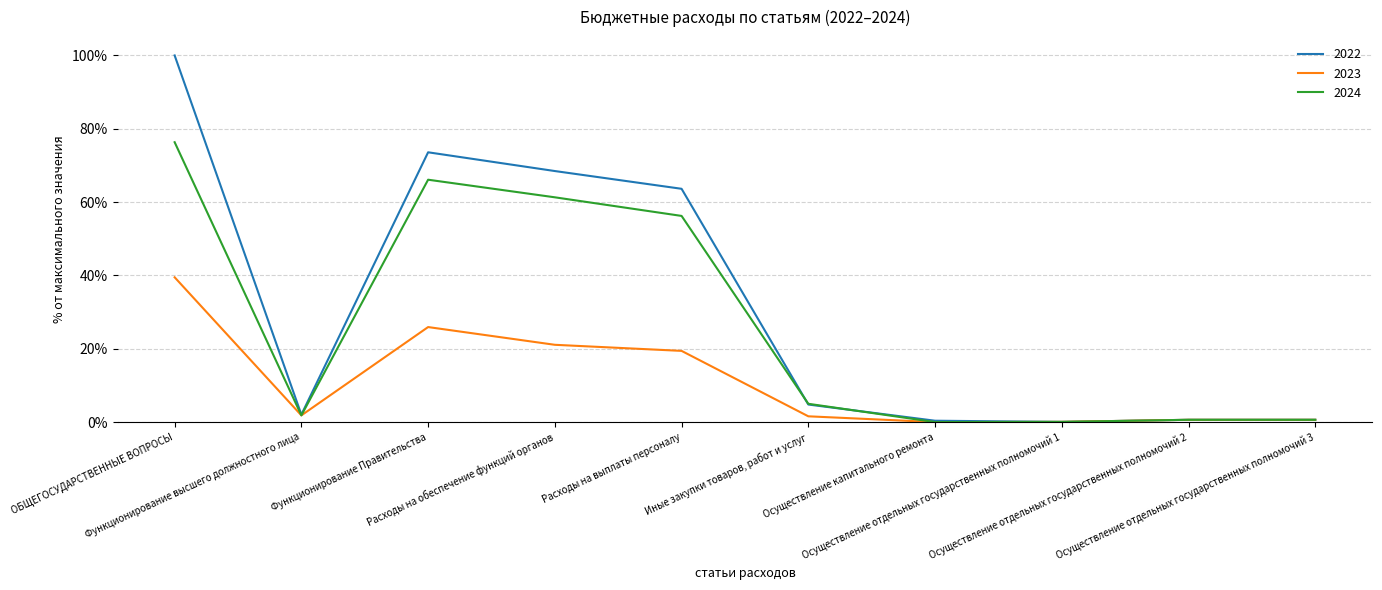

List the series in order of their peak value, lowest first.

2023, 2024, 2022